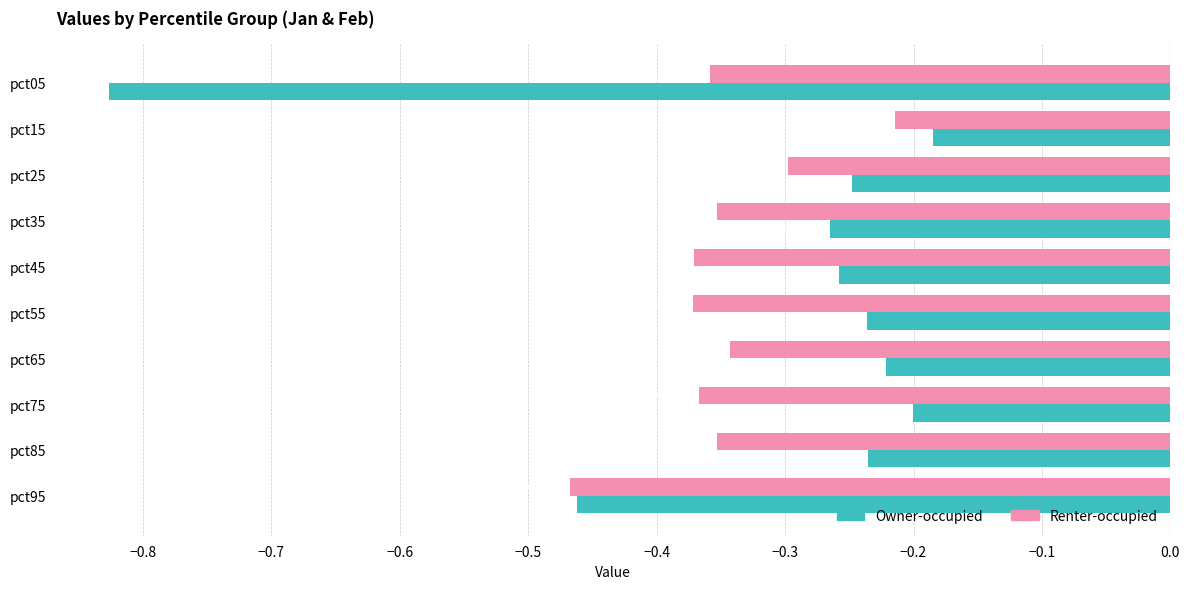

Rank the series by their maximum value, from lowest to highest.

Renter-occupied, Owner-occupied